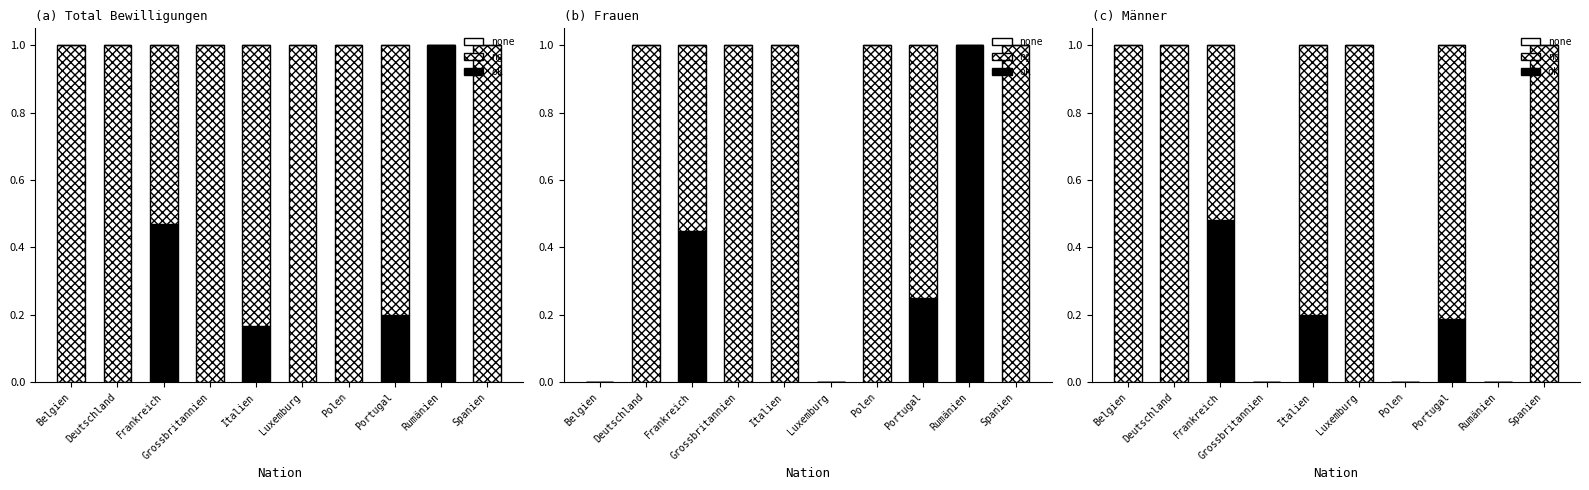

What is the label of the 10th bar from the right?

Belgien